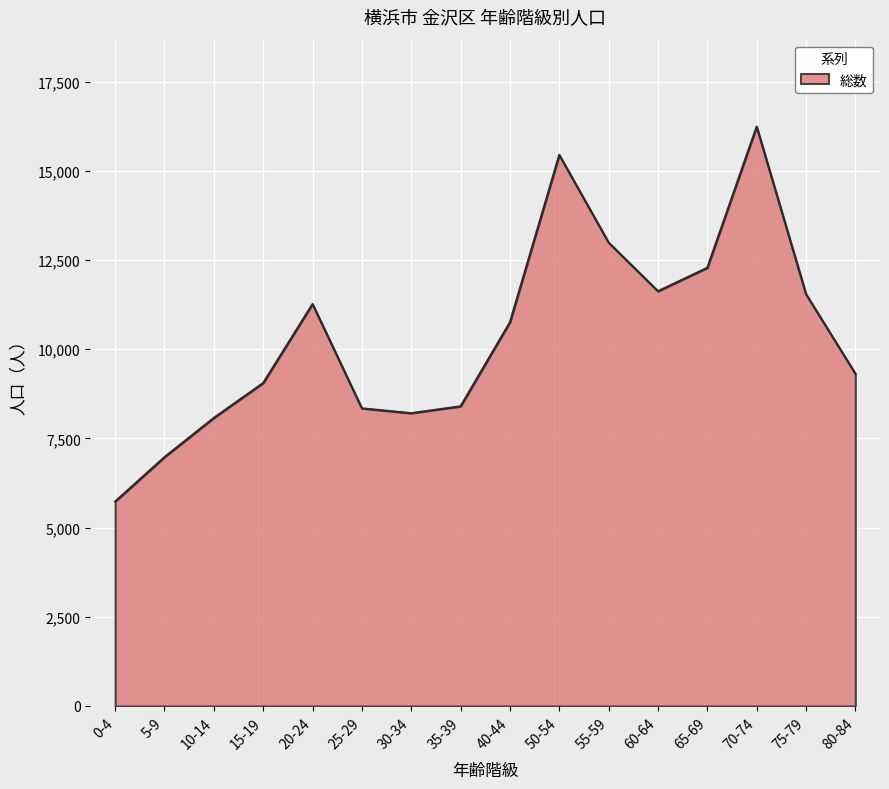

What is the difference between the second highest and minimum values?

9715